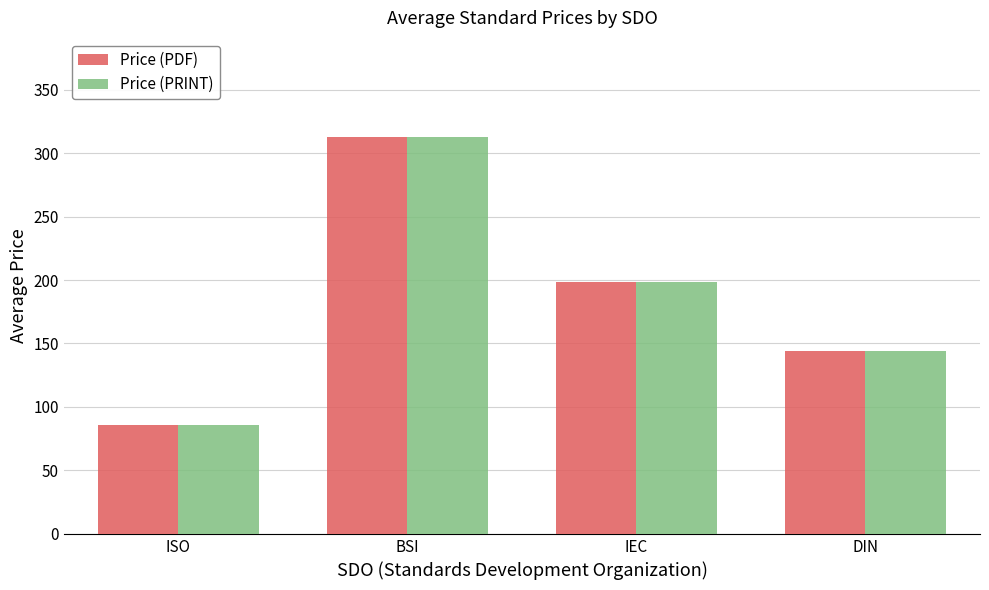

The value of Price (PDF) at IEC is 101.7. True or false?

False